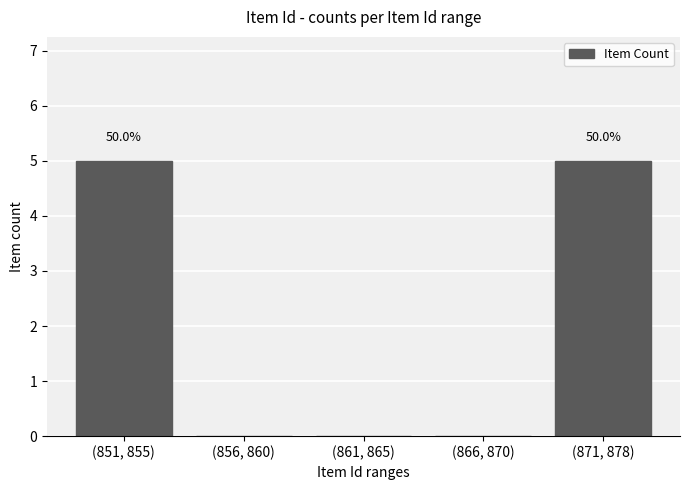

What is the sum of the values at (871, 878) and (851, 855)?

10